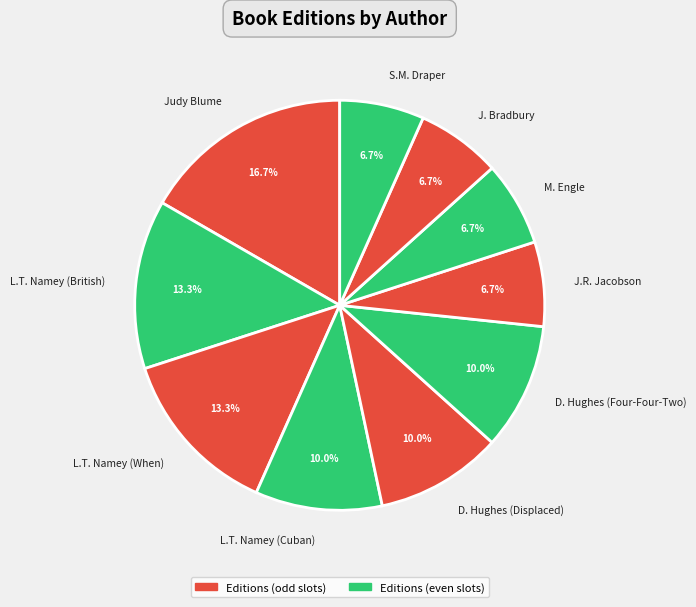

To the nearest percent, what is the difference between the largest and smallest slice percentages?

10%